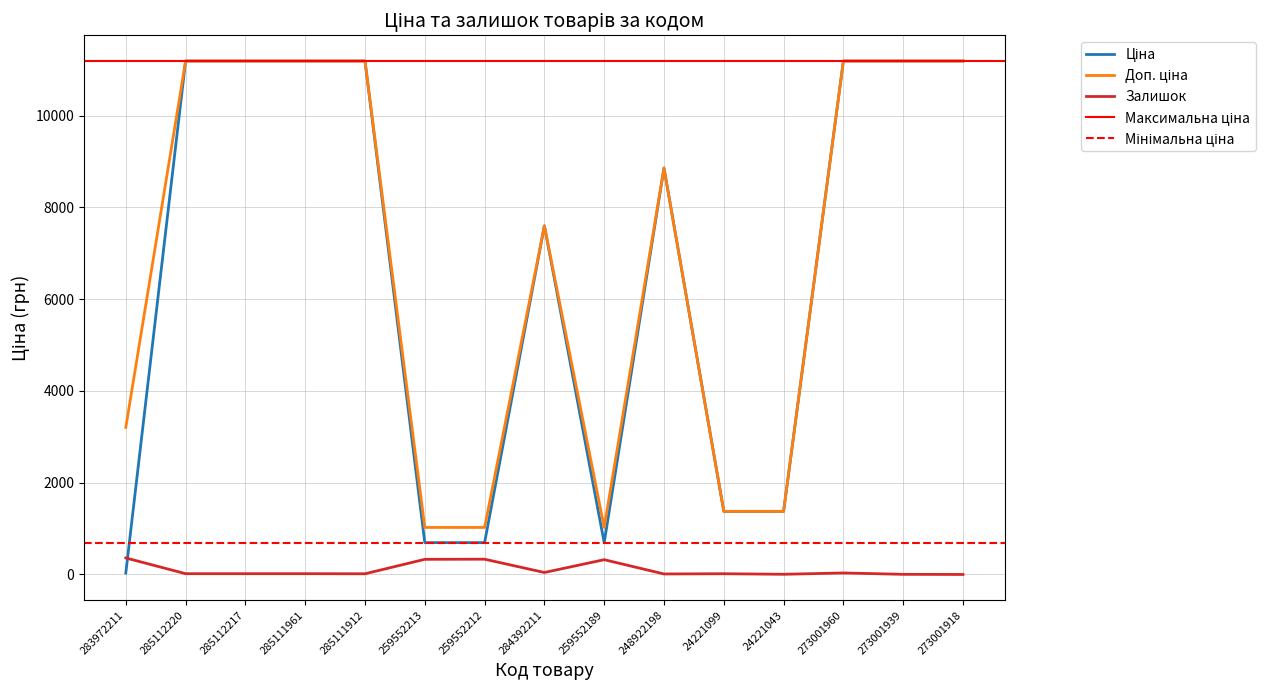

Is it true that Залишок equals 10.1 at 285112217?

False